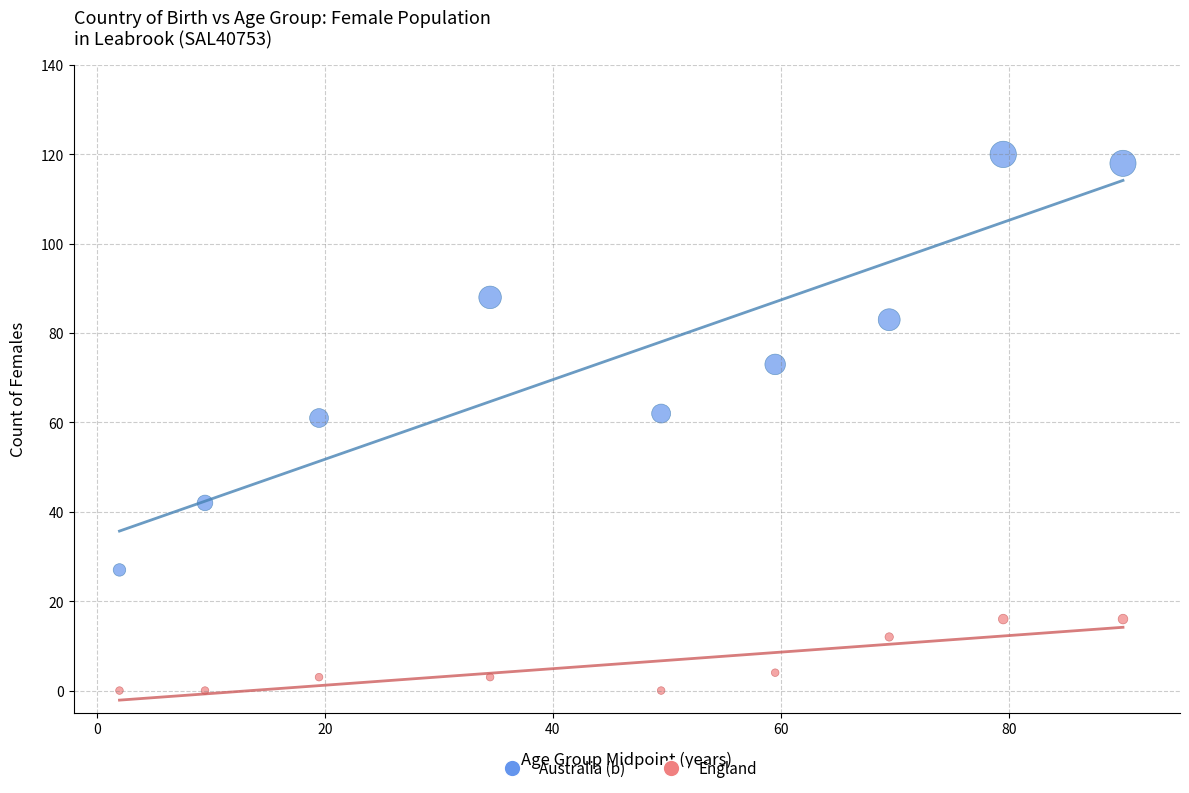

Which series has the widest spread of Y values?

Australia (b)